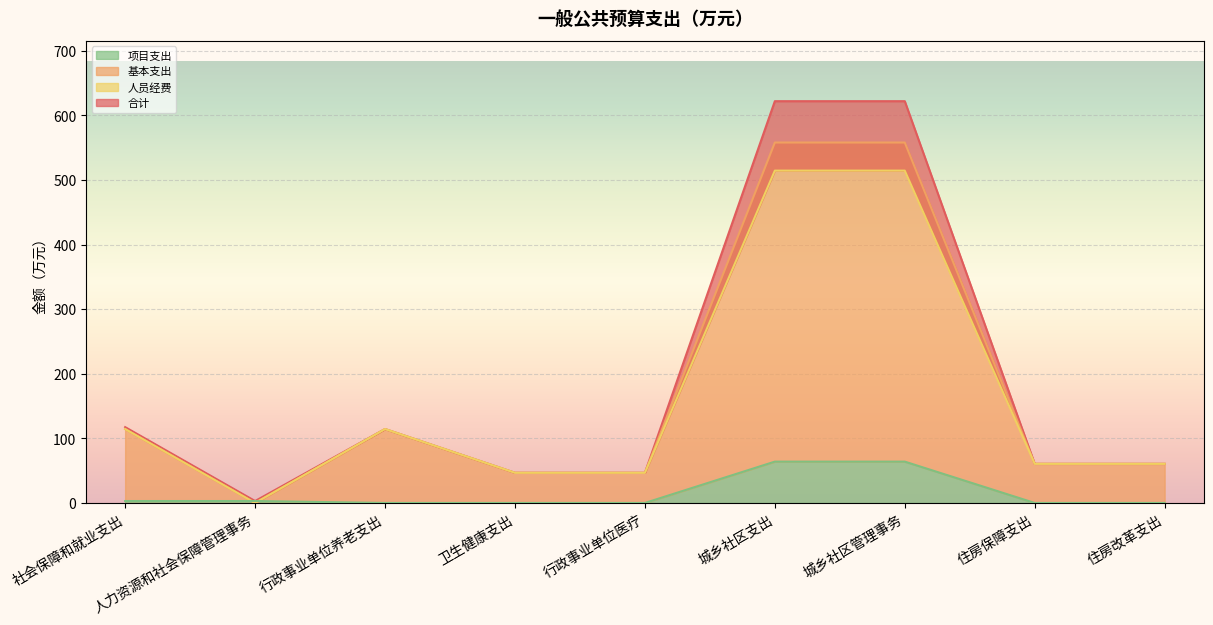

The value of 项目支出 at 住房保障支出 is 0.0. True or false?

True